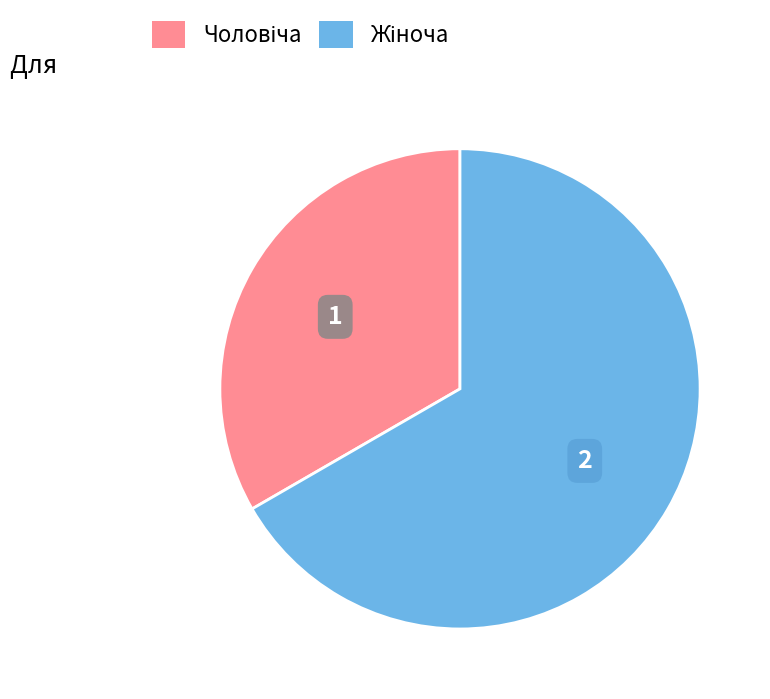

Is there a majority slice in this chart?

Yes